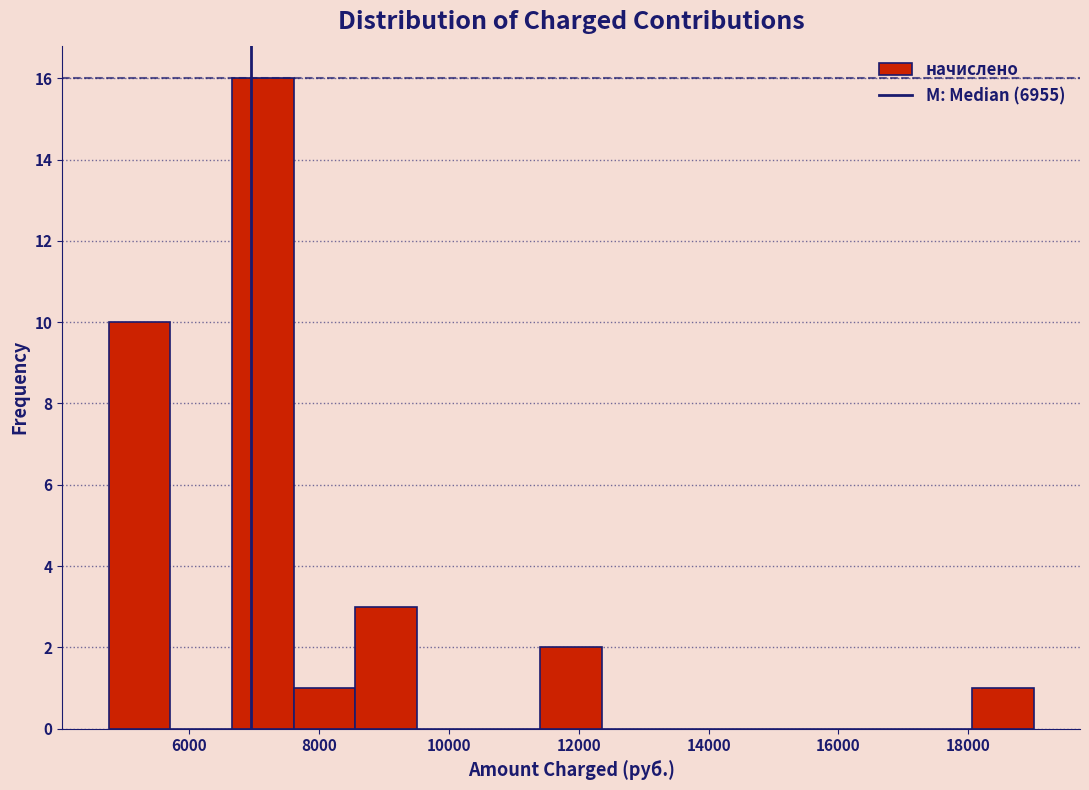

Over which range of the x-axis is the bar tallest?

6600 to 7600